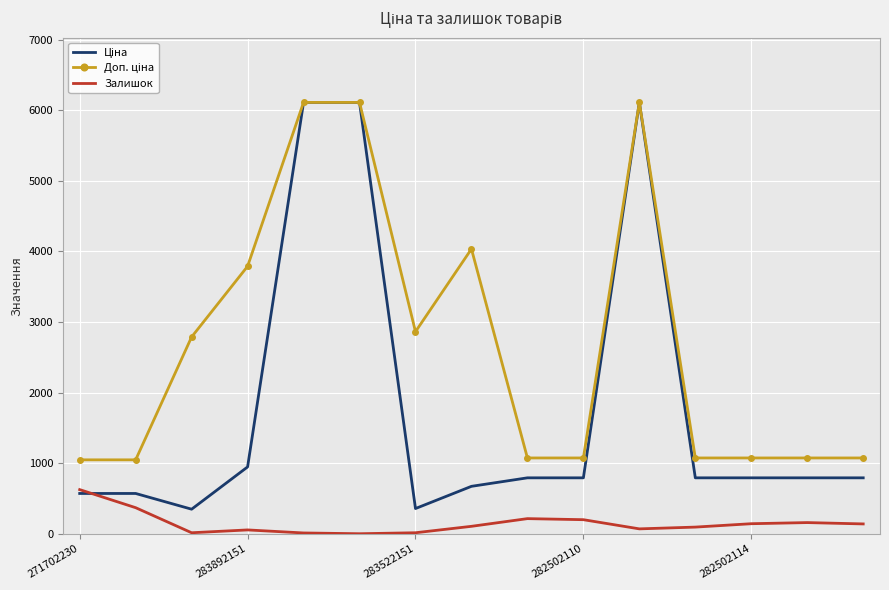

Count the number of data series in this chart.

3